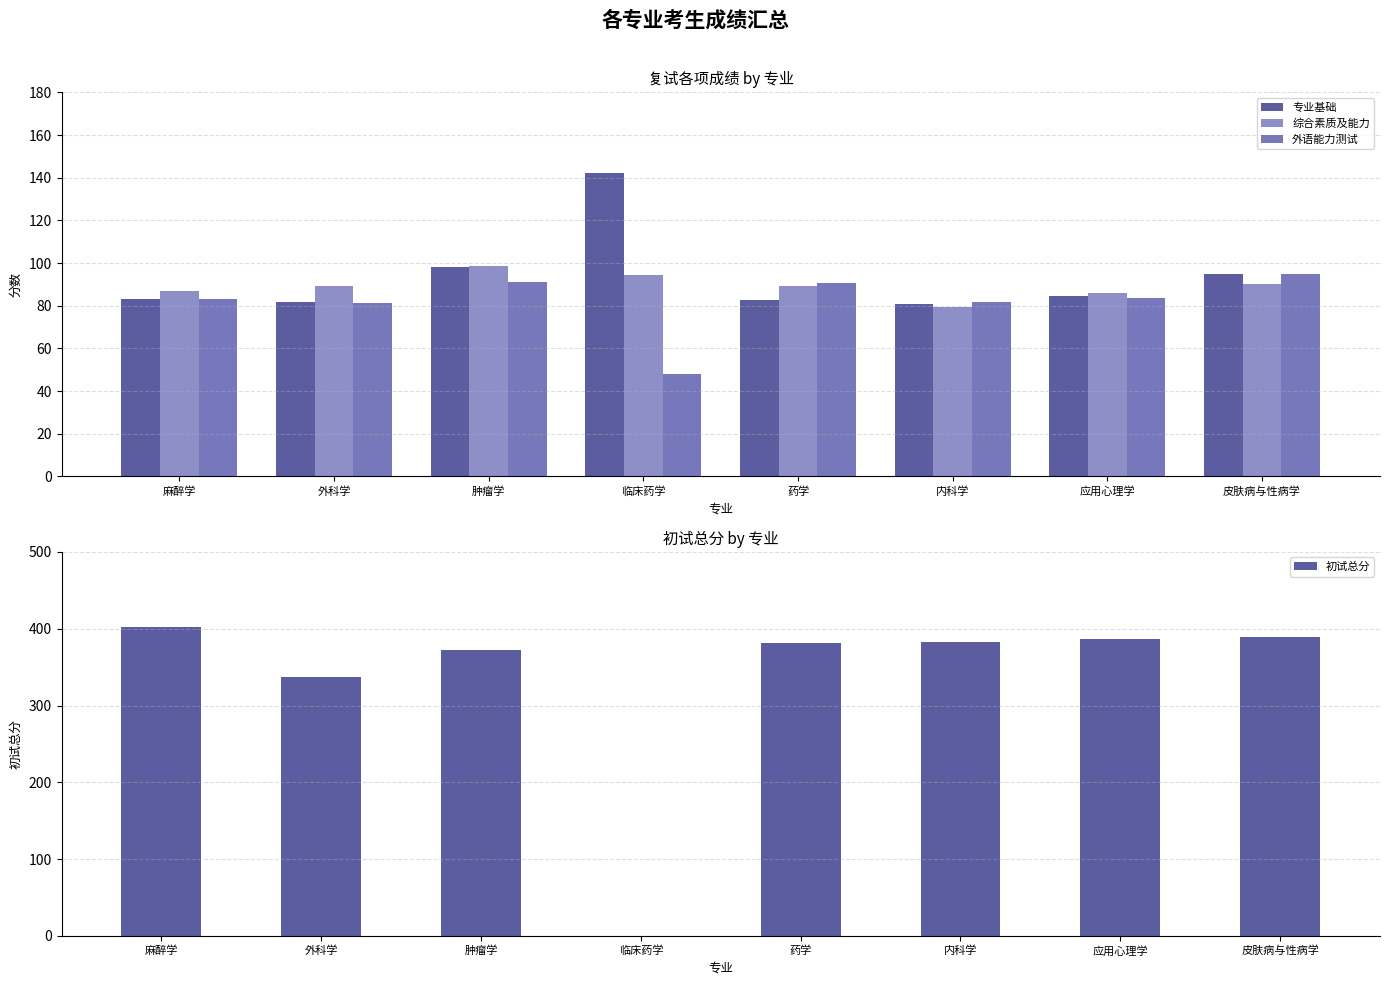

List the series in order of their peak value, lowest first.

外语能力测试, 综合素质及能力, 专业基础, 初试总分